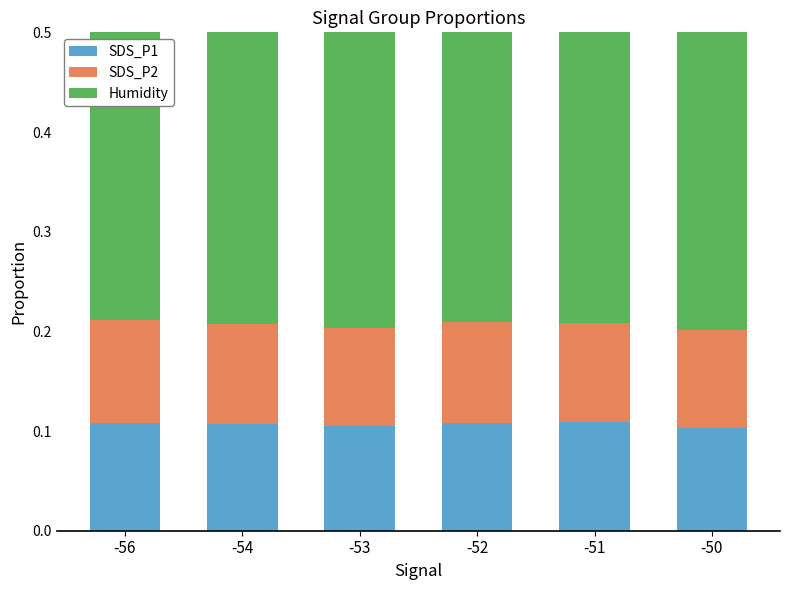

Which series changed the most between -52 and -51?

SDS_P2